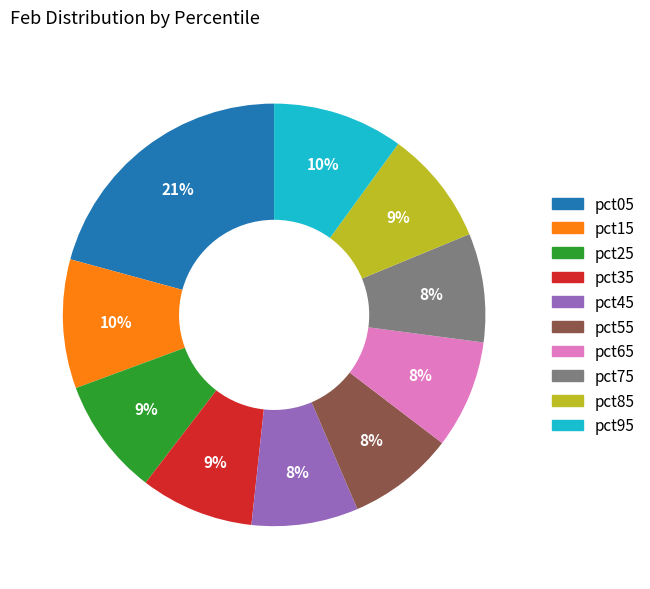

Count the number of slices in the pie.

10